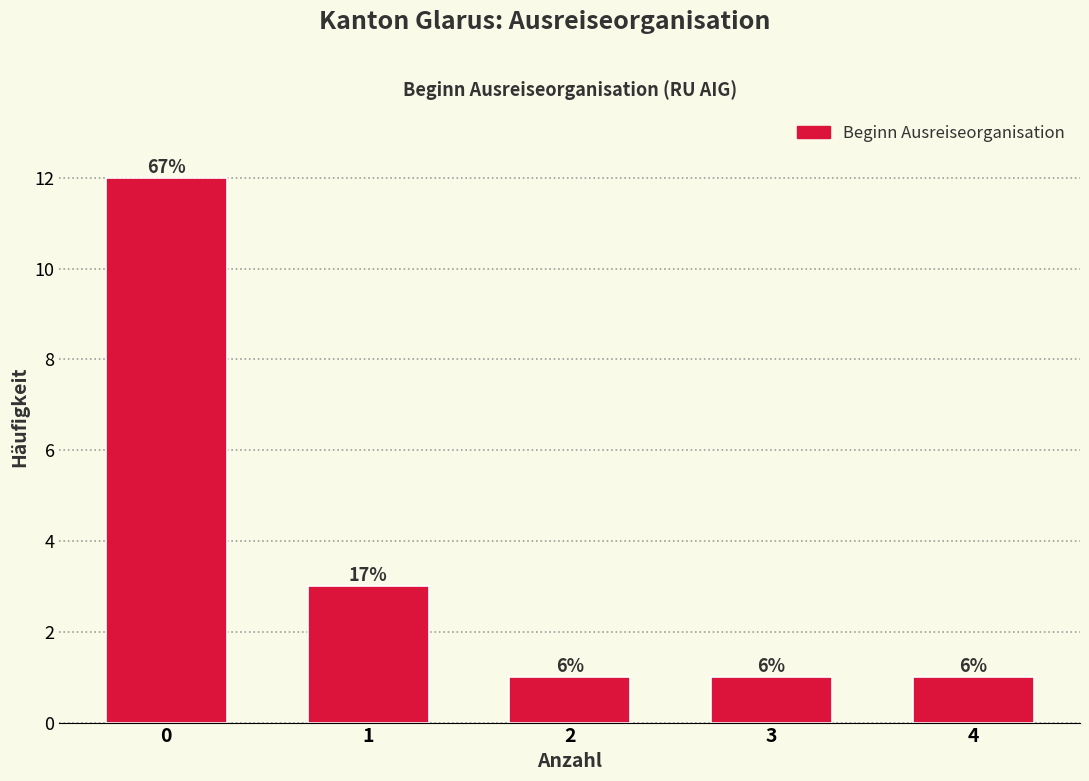

Are the bars horizontal?

No